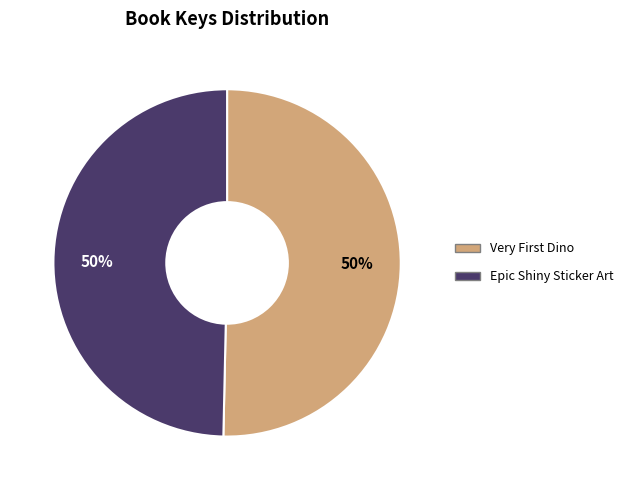

How many slices are in this pie chart?

2